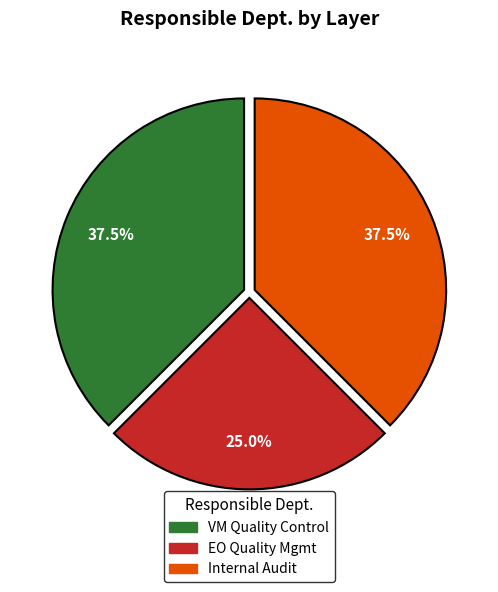

What is the smallest slice in the pie chart?

EO Quality Mgmt